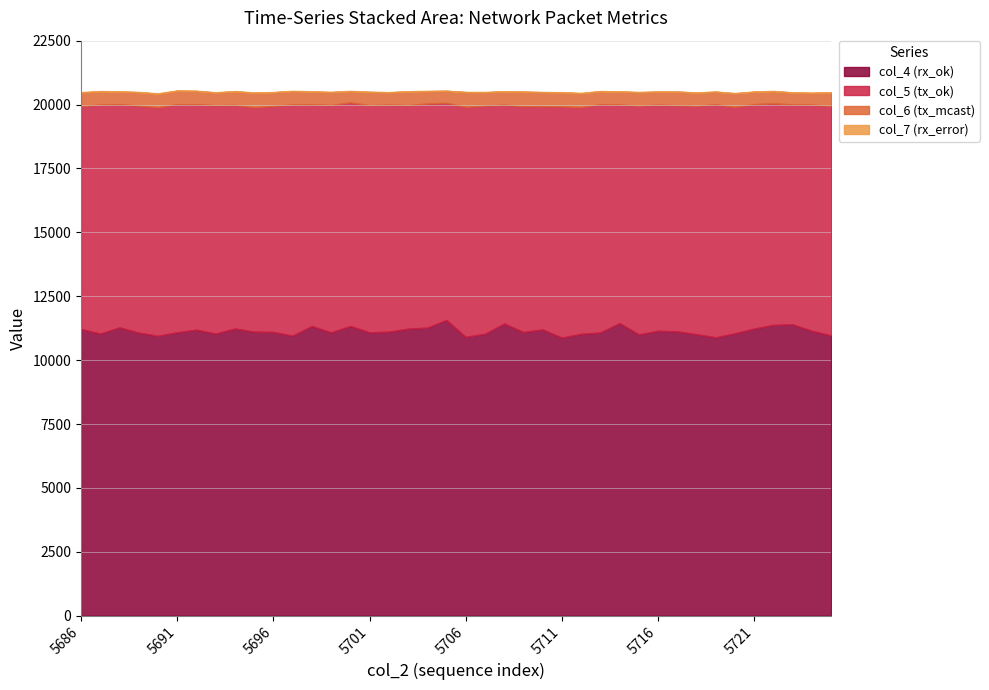

What is the value of the col_6 point at the 35th from the left?

530